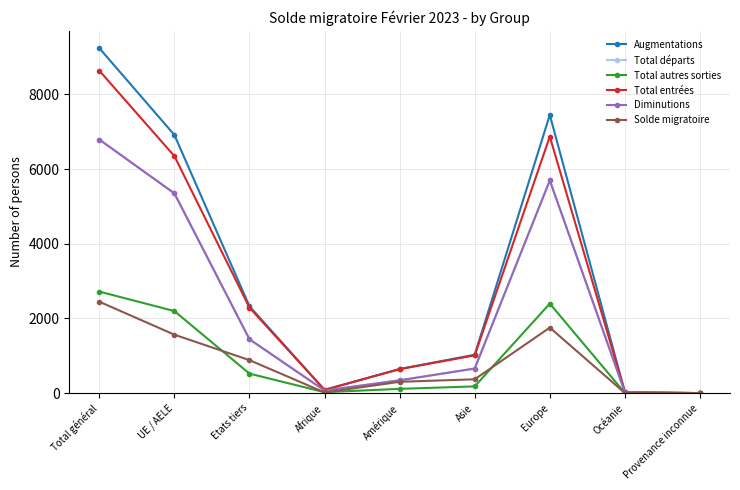

Does the chart display data point markers on the line(s)?

Yes